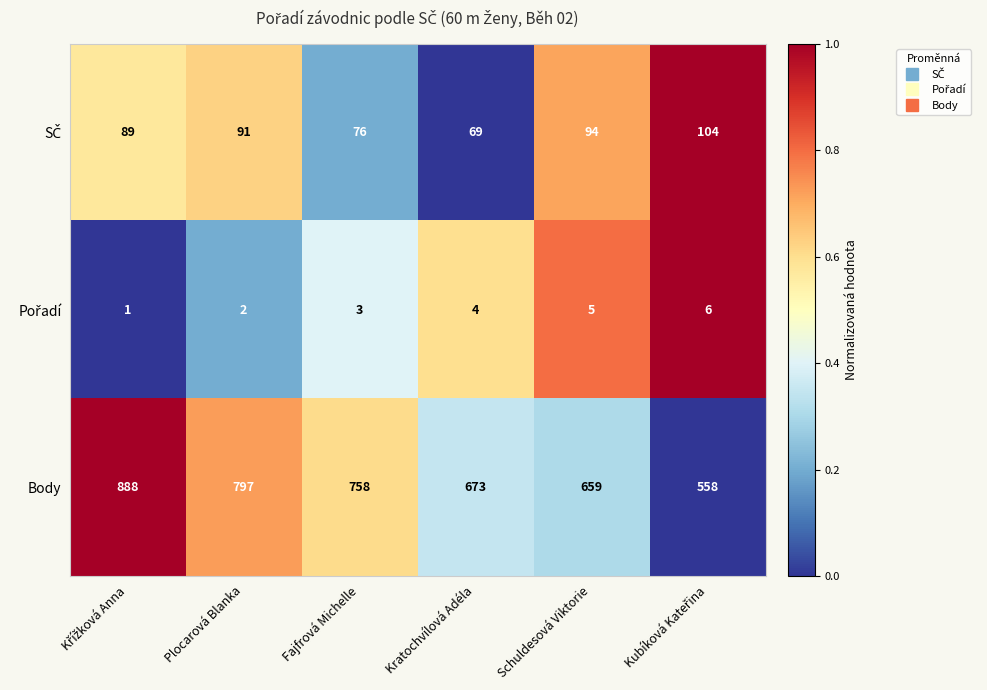

What is the maximum value shown in the chart?

888